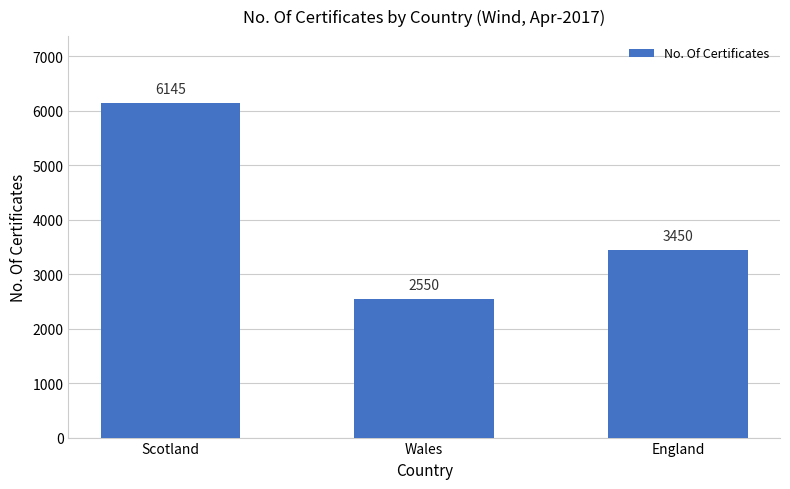

Count the number of data series in this chart.

1